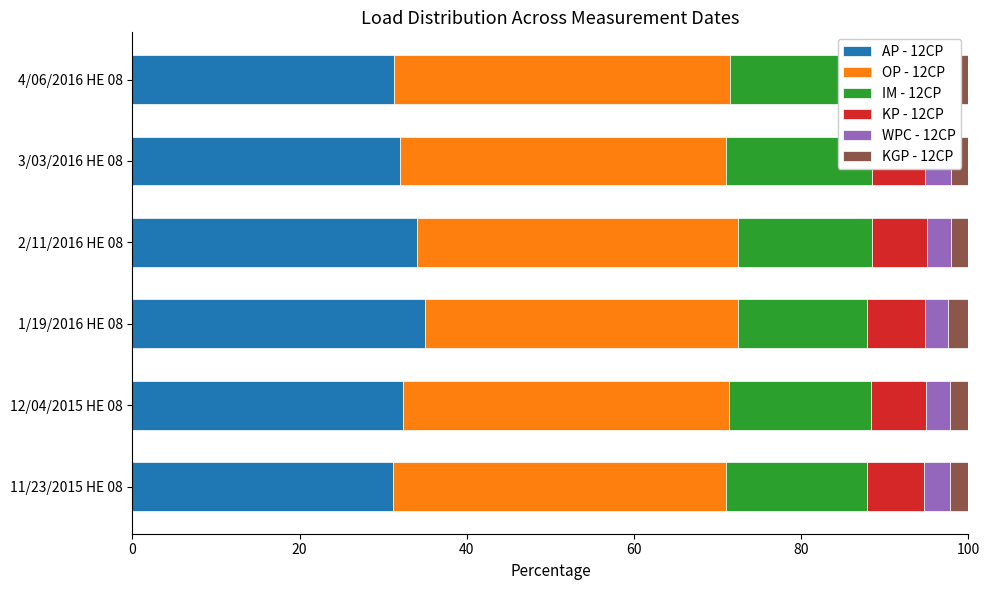

What are all the series names shown in the legend?

AP - 12CP, OP - 12CP, IM - 12CP, KP - 12CP, WPC - 12CP, KGP - 12CP